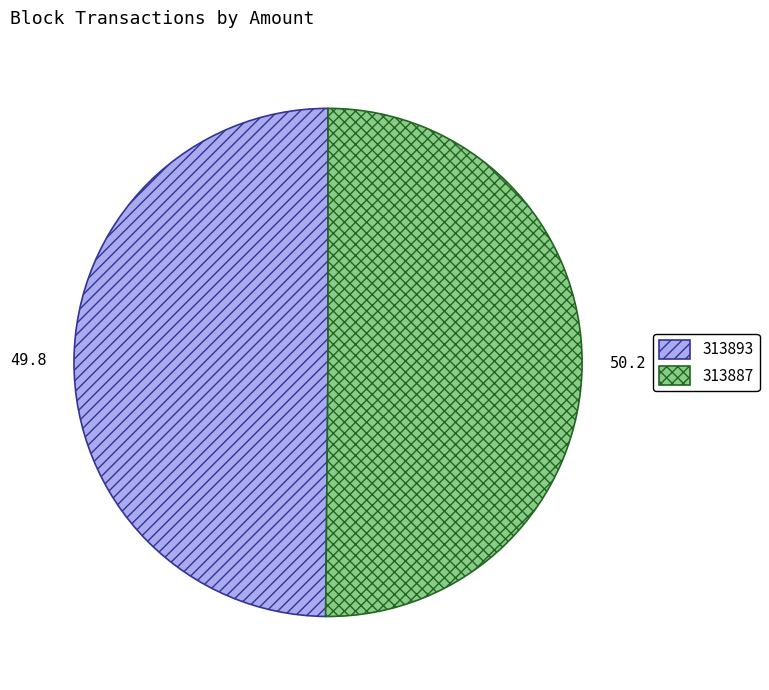

Combined, do 313887 and 313893 account for over 50%?

Yes